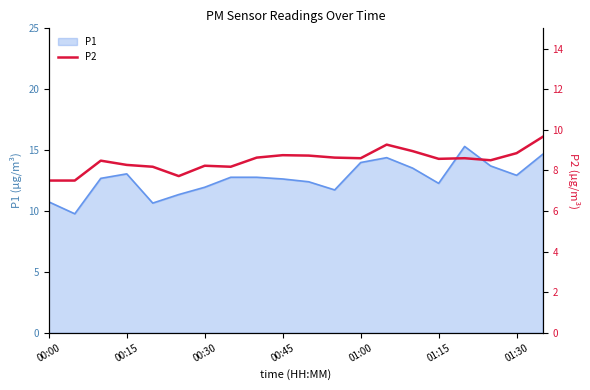

What is the maximum value for P1?

15.3